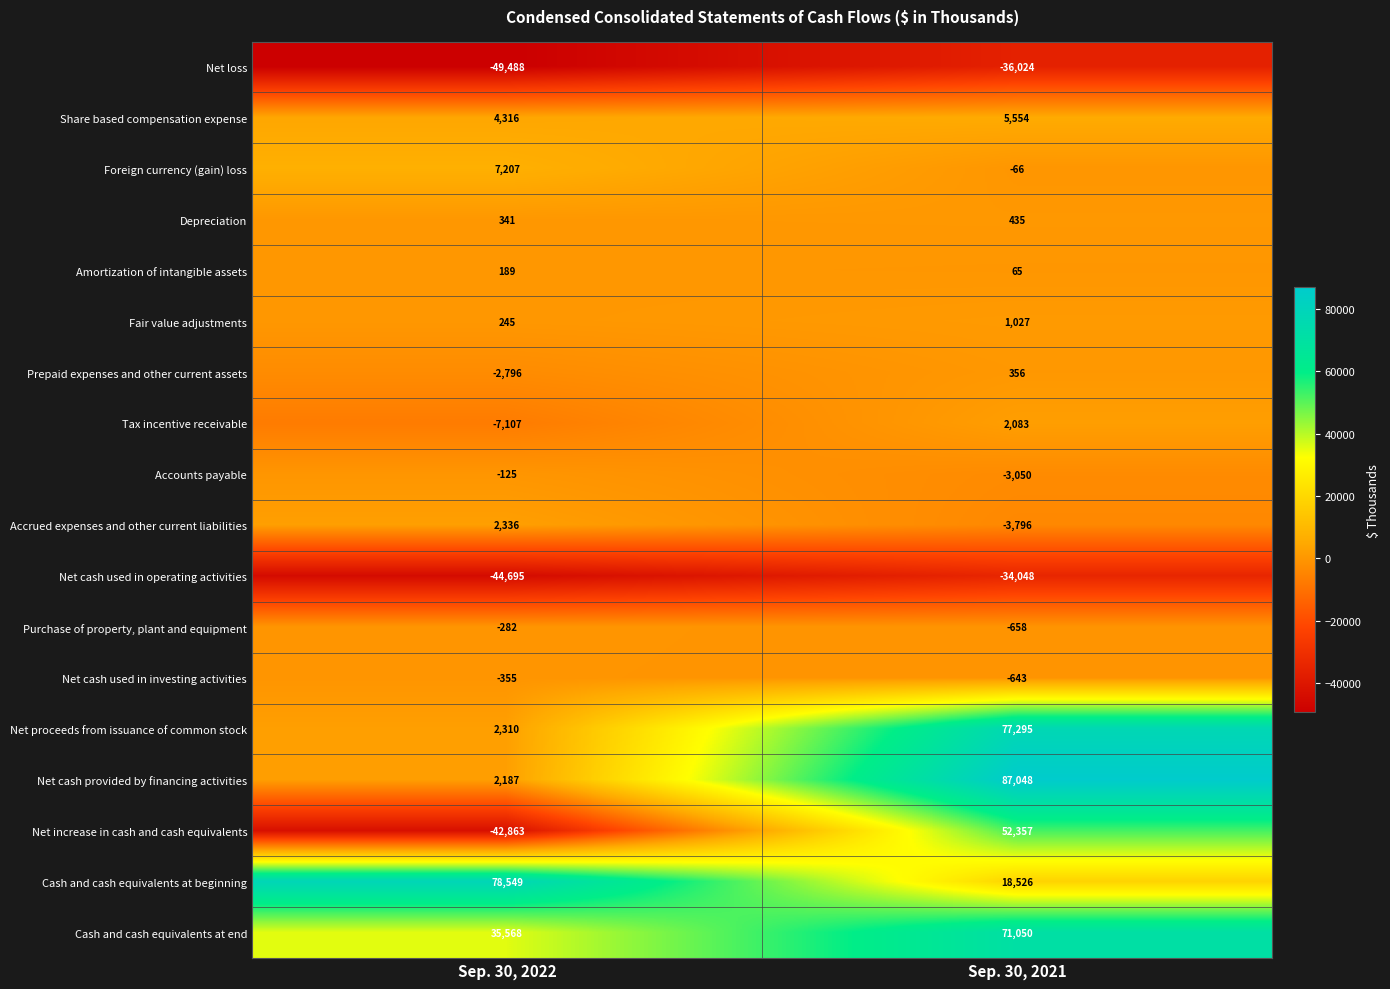

The Net cash provided by financing activities series shows 148314 at Sep. 30, 2021. True or false?

False